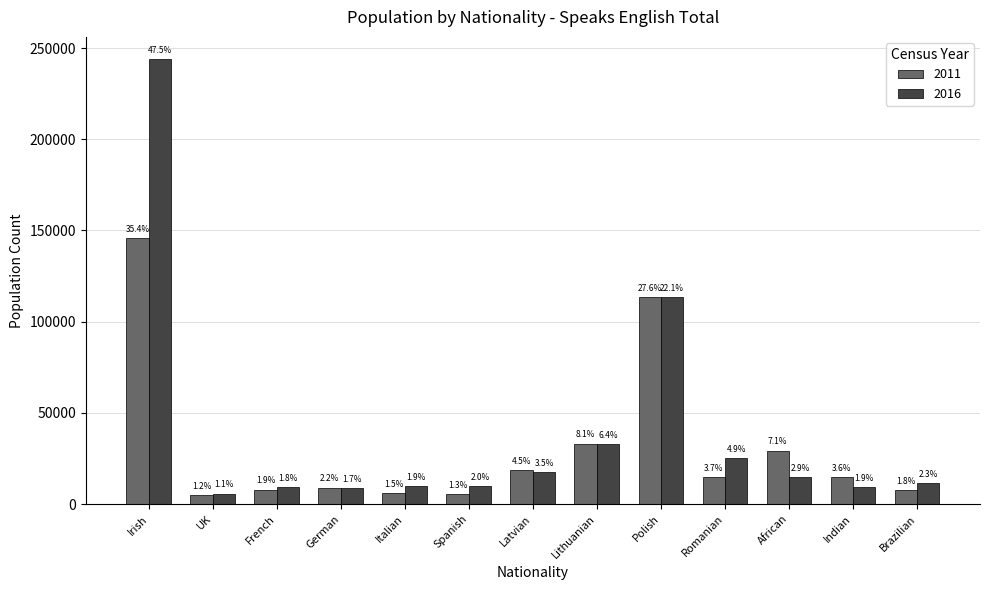

Reading right to left, what are all the values shown in this chart?

2011: Brazilian=7506	Indian=14949	African=29389	Romanian=15051	Polish=113559	Lithuanian=33233	Latvian=18748	Spanish=5555	Italian=6264	German=9098	French=7964	UK=4850	Irish=145919
2016: Brazilian=11685	Indian=9549	African=14943	Romanian=25219	Polish=113303	Lithuanian=33054	Latvian=17778	Spanish=10124	Italian=9785	German=8842	French=9472	UK=5760	Irish=243911